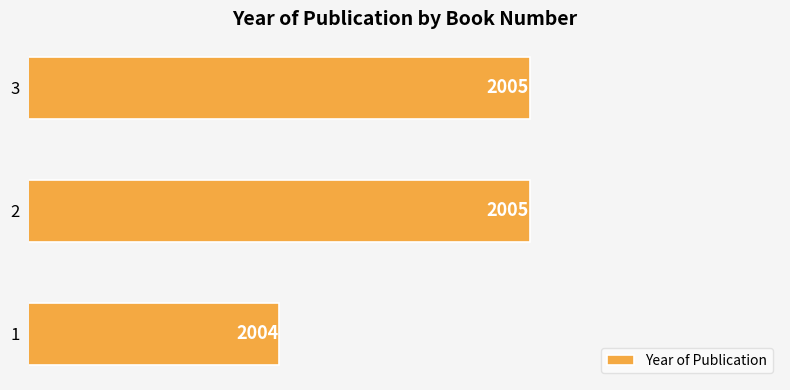

What is the sum of all values?

6014